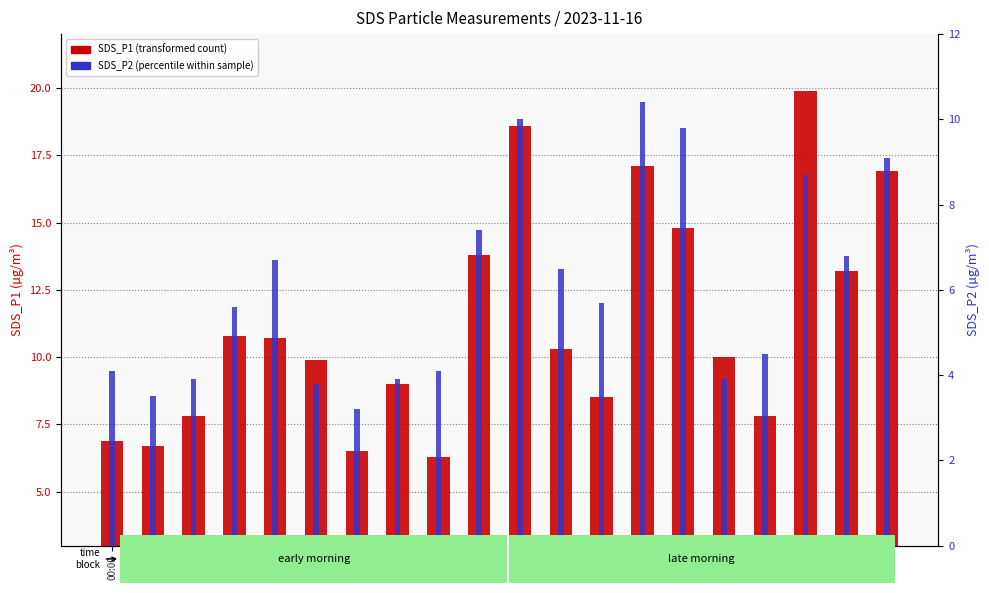

Does the chart contain stacked bars?

No